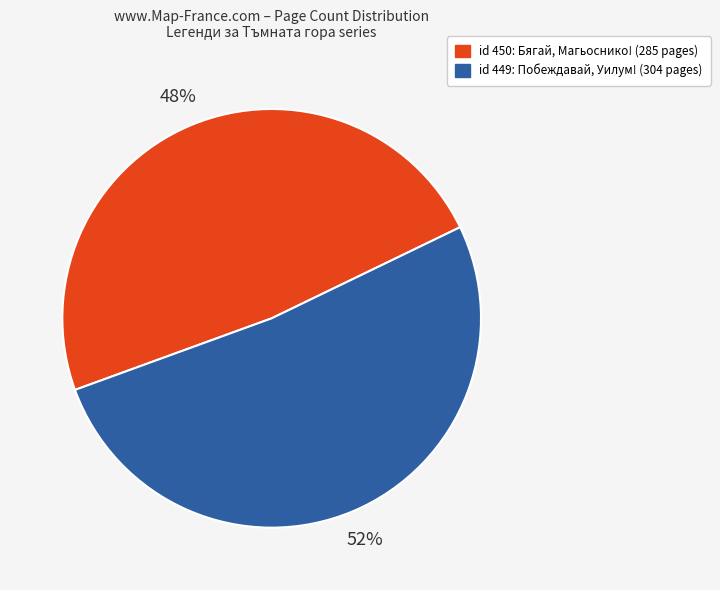

To the nearest percent, what is the average slice percentage?

50%